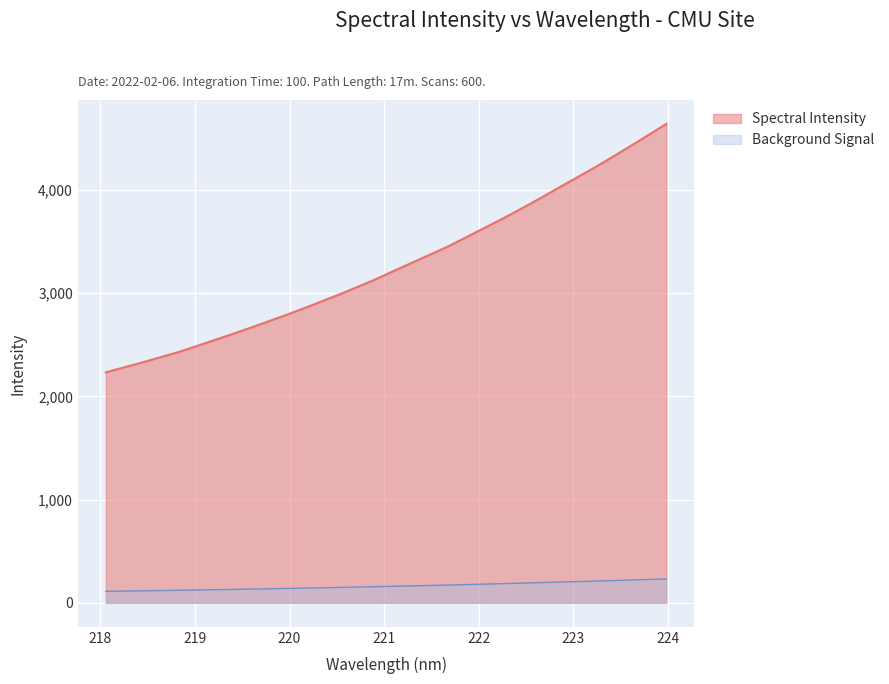

What position from the left is 222.263?

23